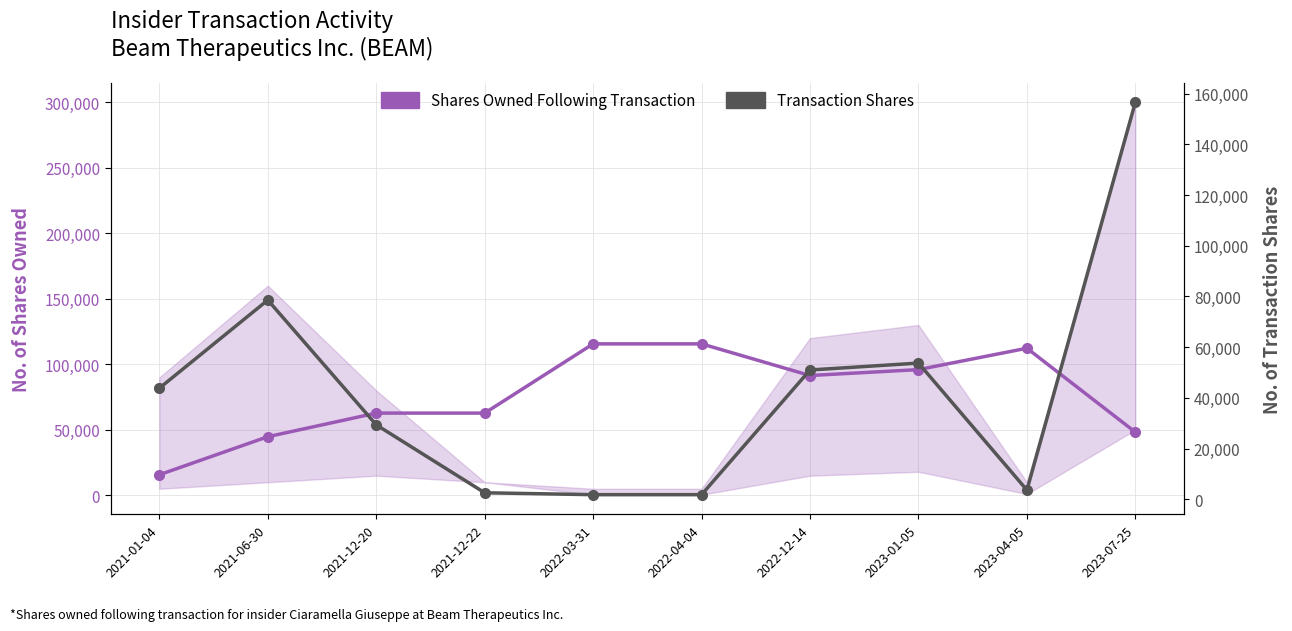

Reading right to left, list all the values displayed in this chart.

Shares Owned Following Transaction: 2023-07-25=48250	2023-04-05=112290	2023-01-05=95962	2022-12-14=91462	2022-04-04=115614	2022-03-31=115614	2021-12-22=62773	2021-12-20=62773	2021-06-30=44761	2021-01-04=15731
Transaction Shares: 2023-07-25=156530	2023-04-05=3672	2023-01-05=53729	2022-12-14=51015	2022-04-04=1859	2022-03-31=1859	2021-12-22=2607	2021-12-20=29393	2021-06-30=78580	2021-01-04=43842